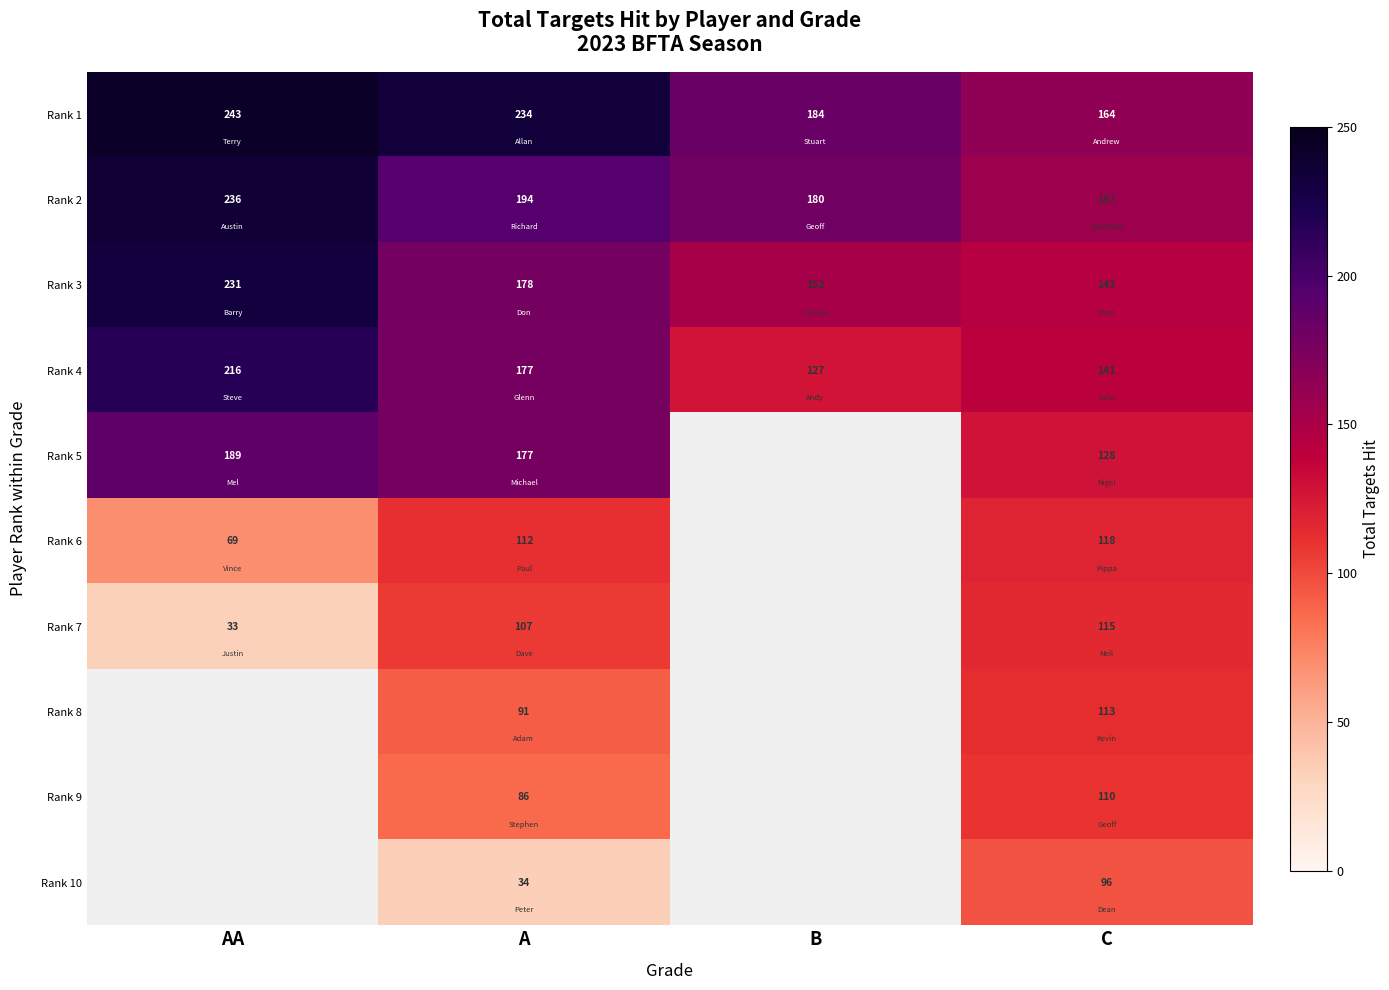

What is the minimum value shown in the chart?

33.0